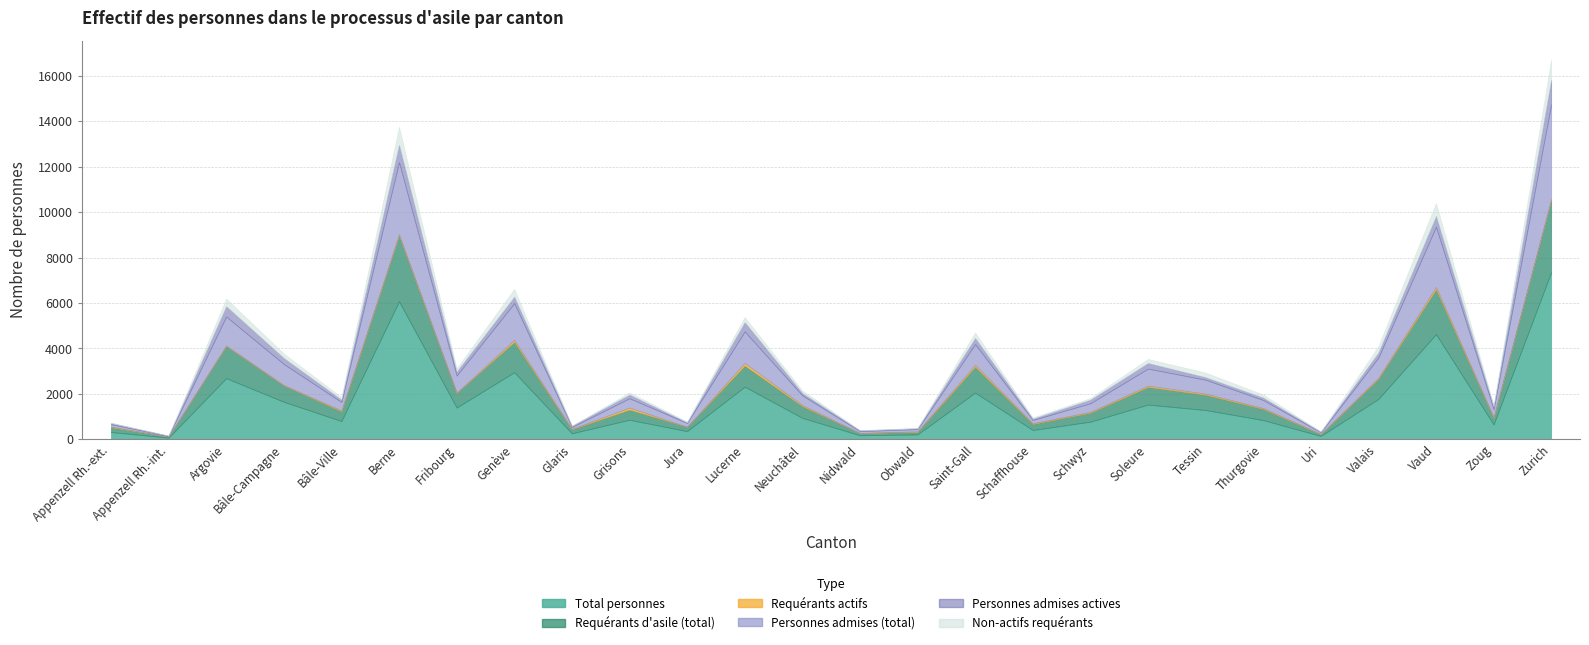

At which label is Personnes admises (total) closest to 2102?

Genève